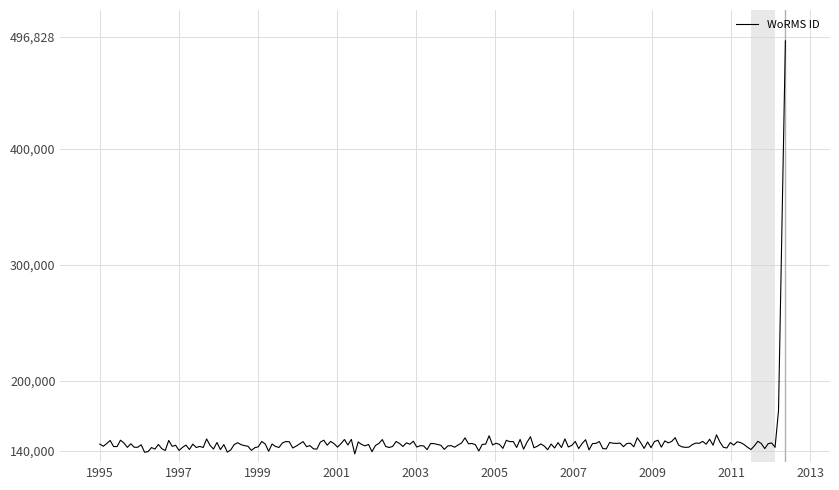

What is the difference between the maximum and second lowest values?

354891.8